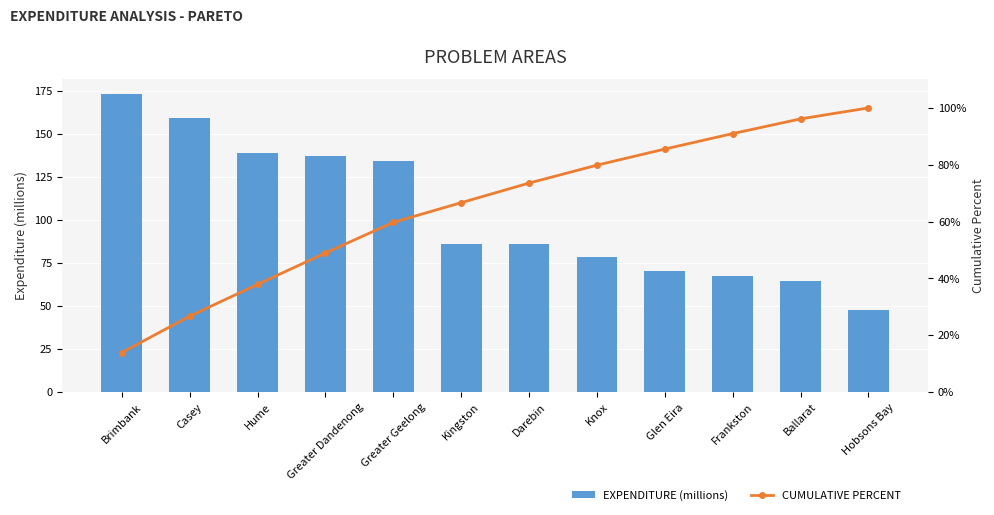

Which series has the largest range (max minus min)?

EXPENDITURE (millions)